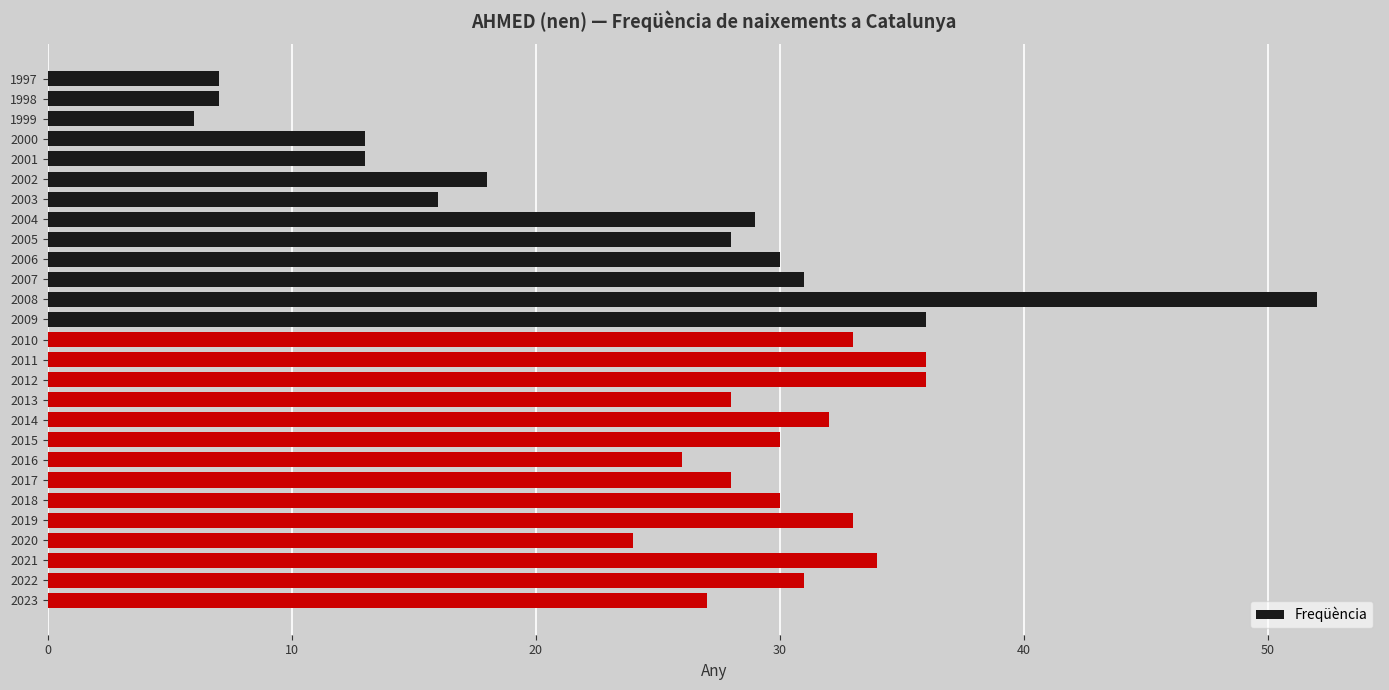

Is it true that the value at 2017 is 28?

True